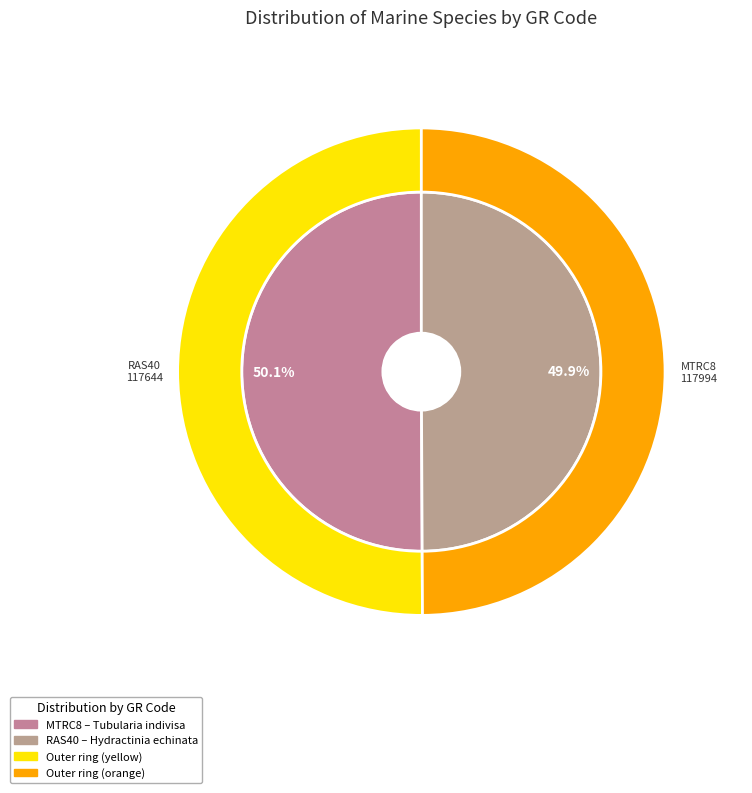

Which category accounts for the majority?

MTRC8